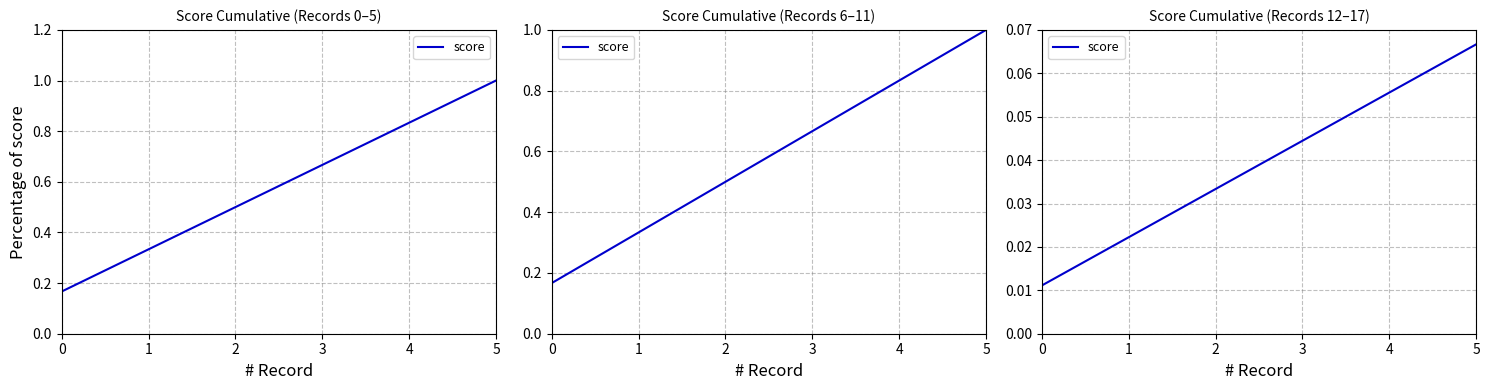

What is the difference between the maximum and minimum values?

0.1